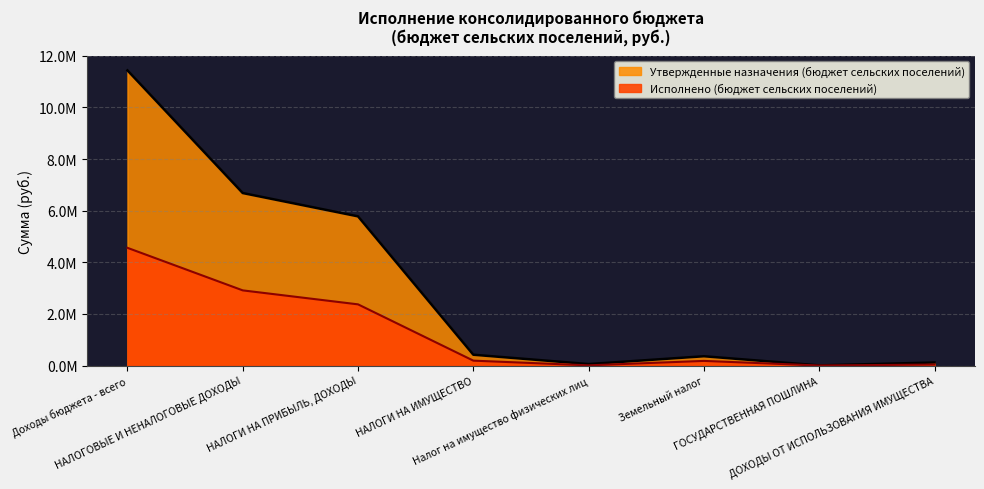

The value of Утвержденные назначения (бюджет сельских поселений) at Доходы бюджета - всего is 6014456.7. True or false?

False